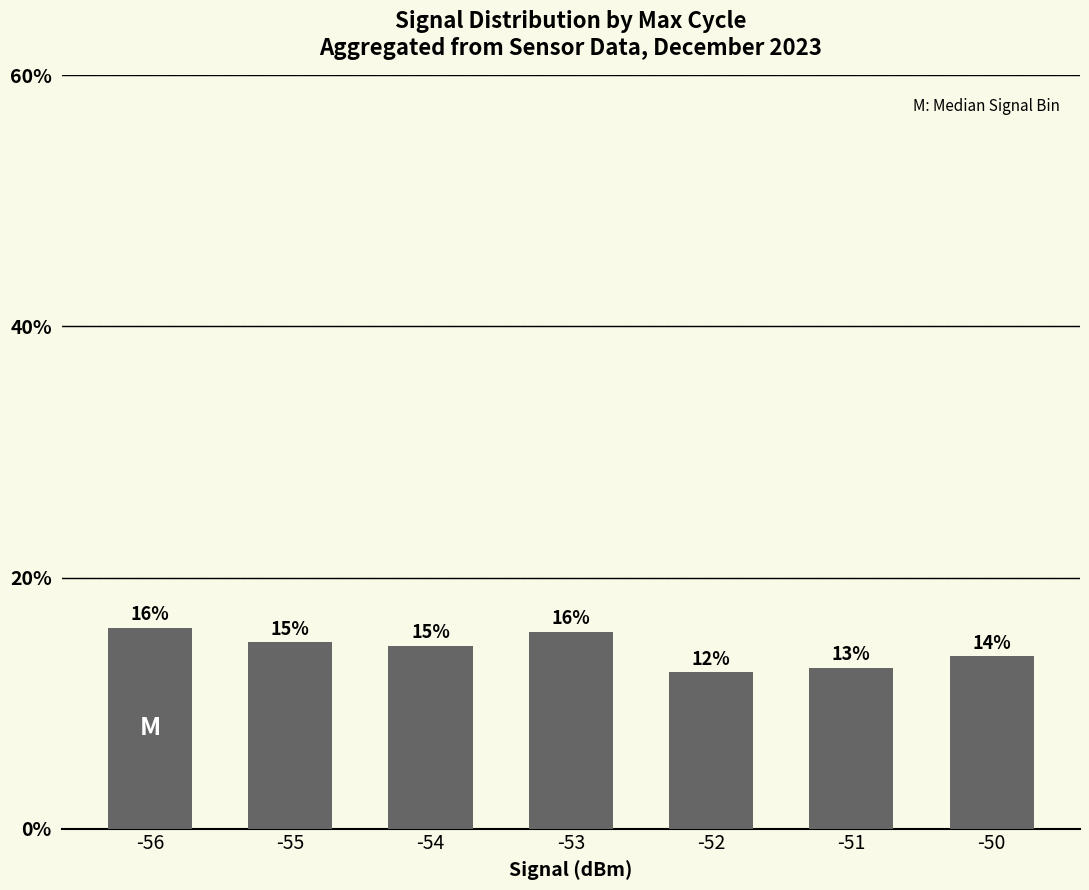

Does the chart contain any negative values?

No